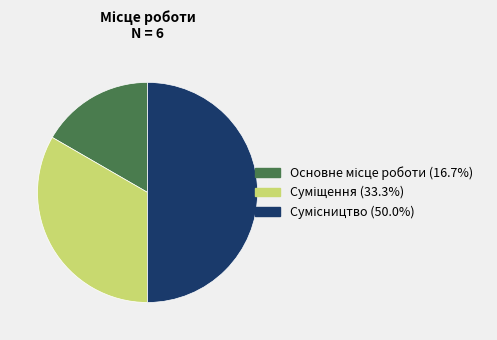

Count the number of slices in the pie.

3